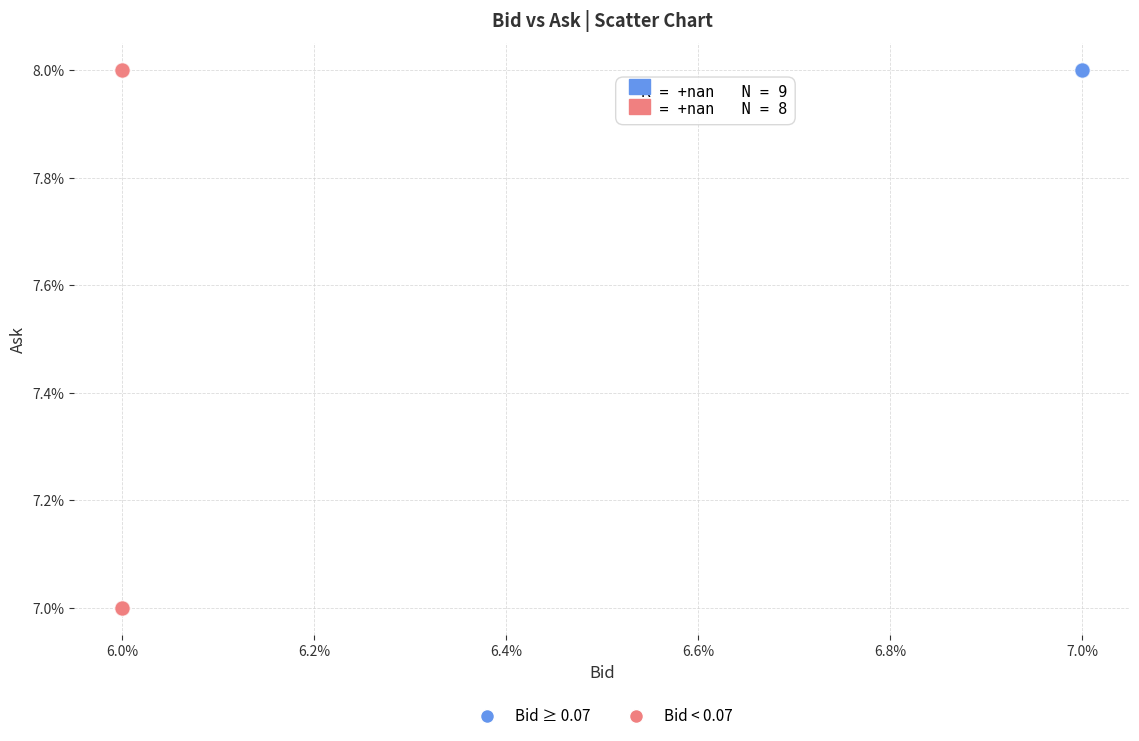

What are all the series names shown in the legend?

Bid ≥ 0.07, Bid < 0.07